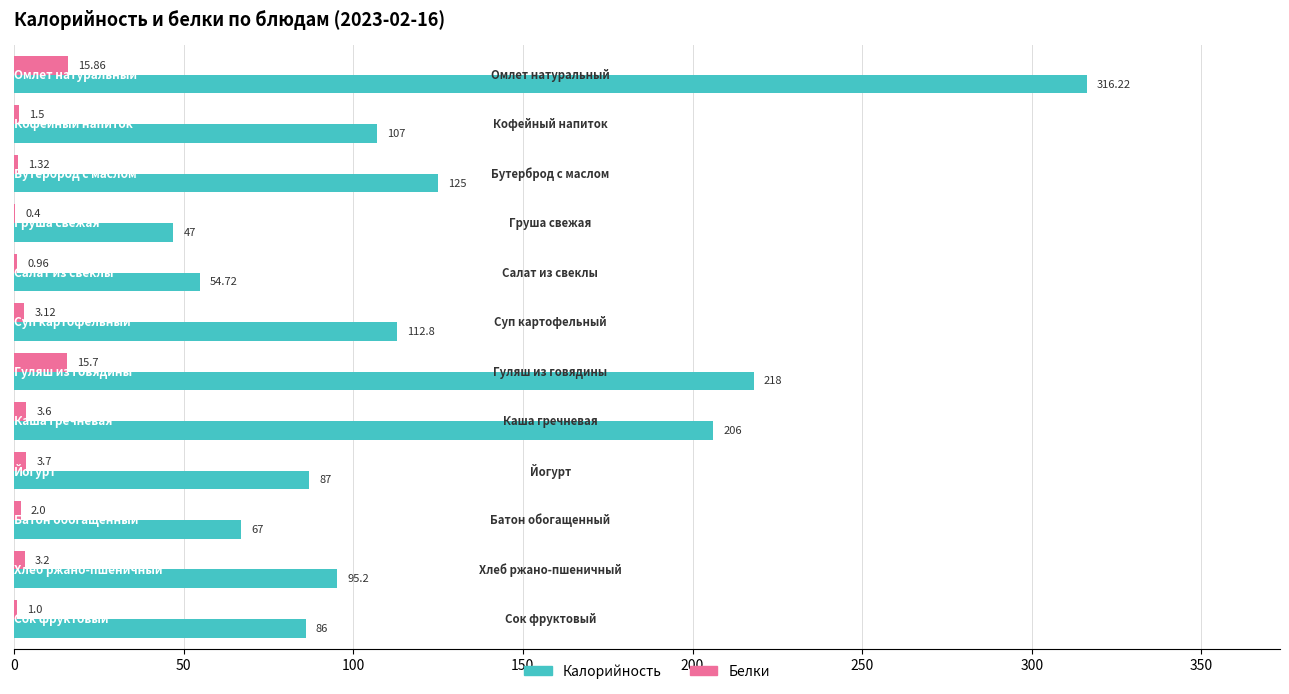

What is the sum of all Белки values?

52.4